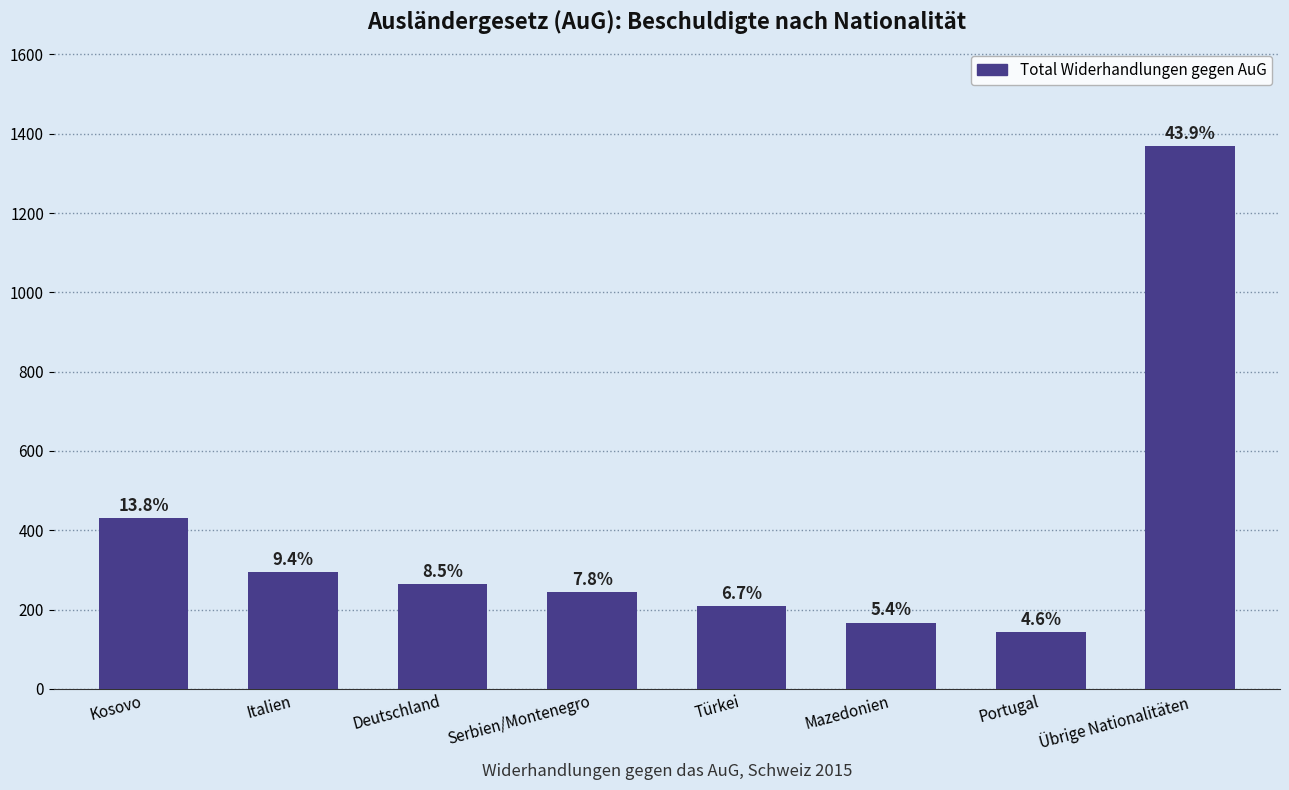

List the labels in order of value, smallest first.

Portugal, Mazedonien, Türkei, Serbien/Montenegro, Deutschland, Italien, Kosovo, Übrige Nationalitäten